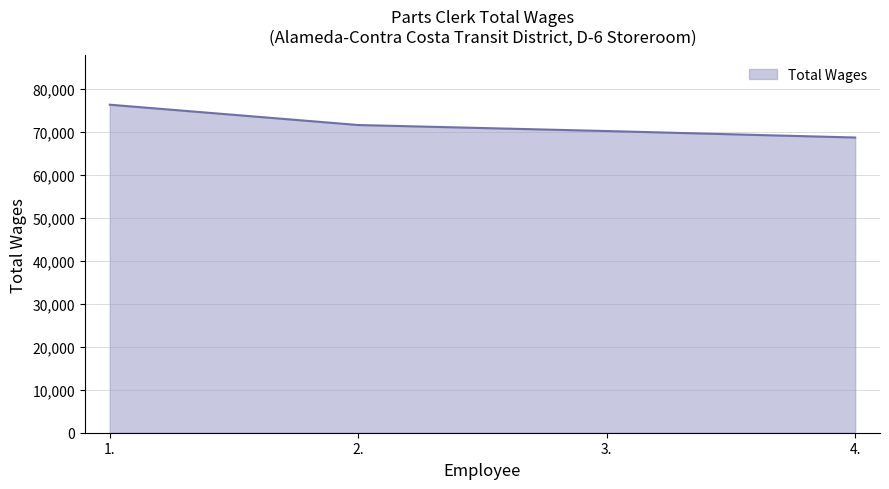

Rank the categories by value from lowest to highest.

4., 3., 2., 1.